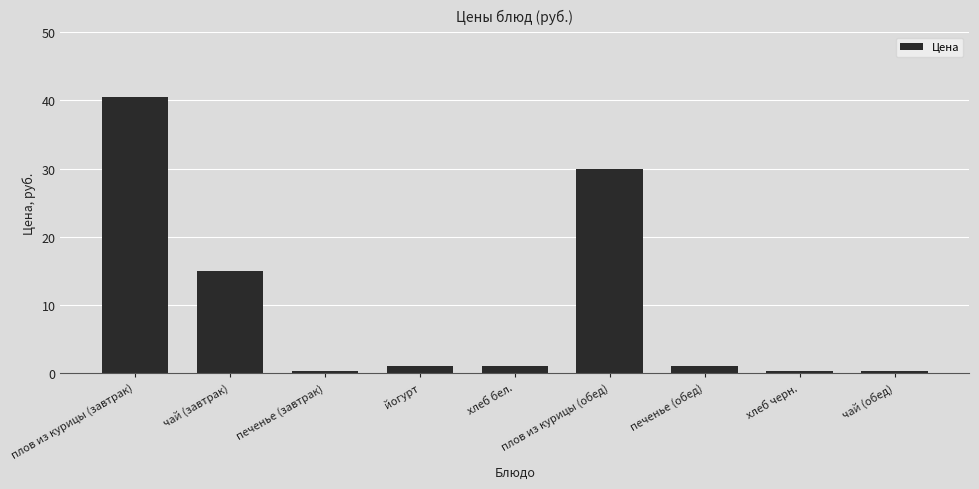

The chart shows a value of 1.0 at йогурт. True or false?

True